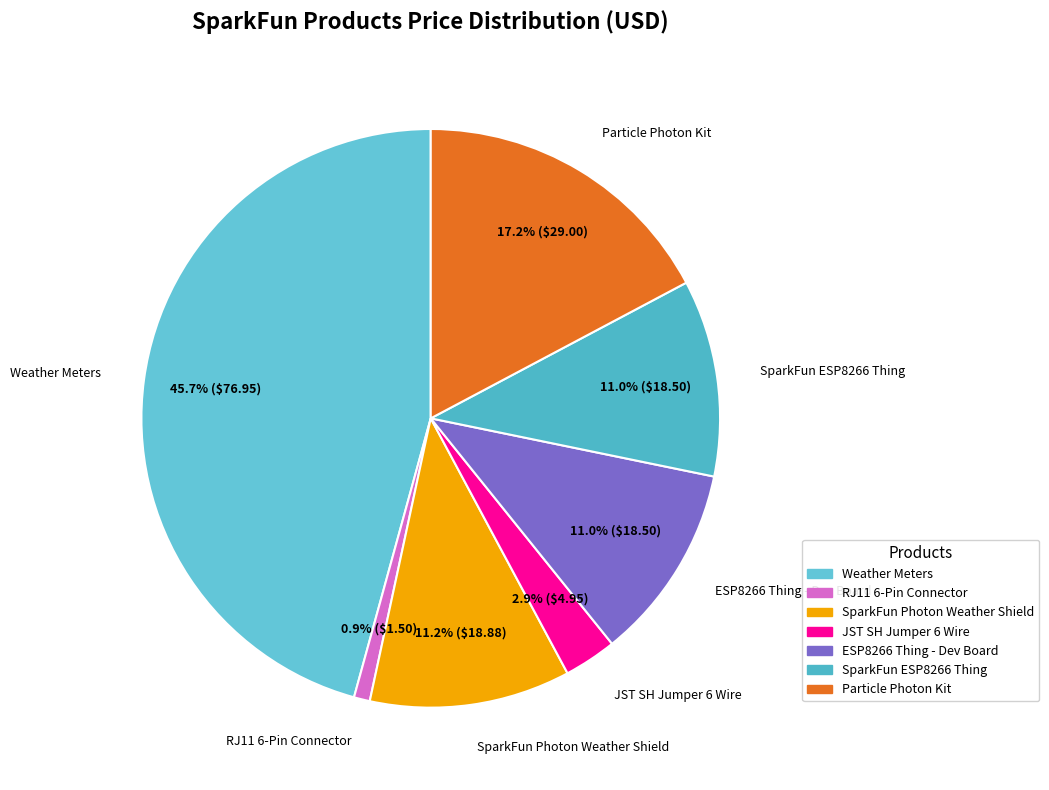

What is the smallest slice in the pie chart?

RJ11 6-Pin Connector